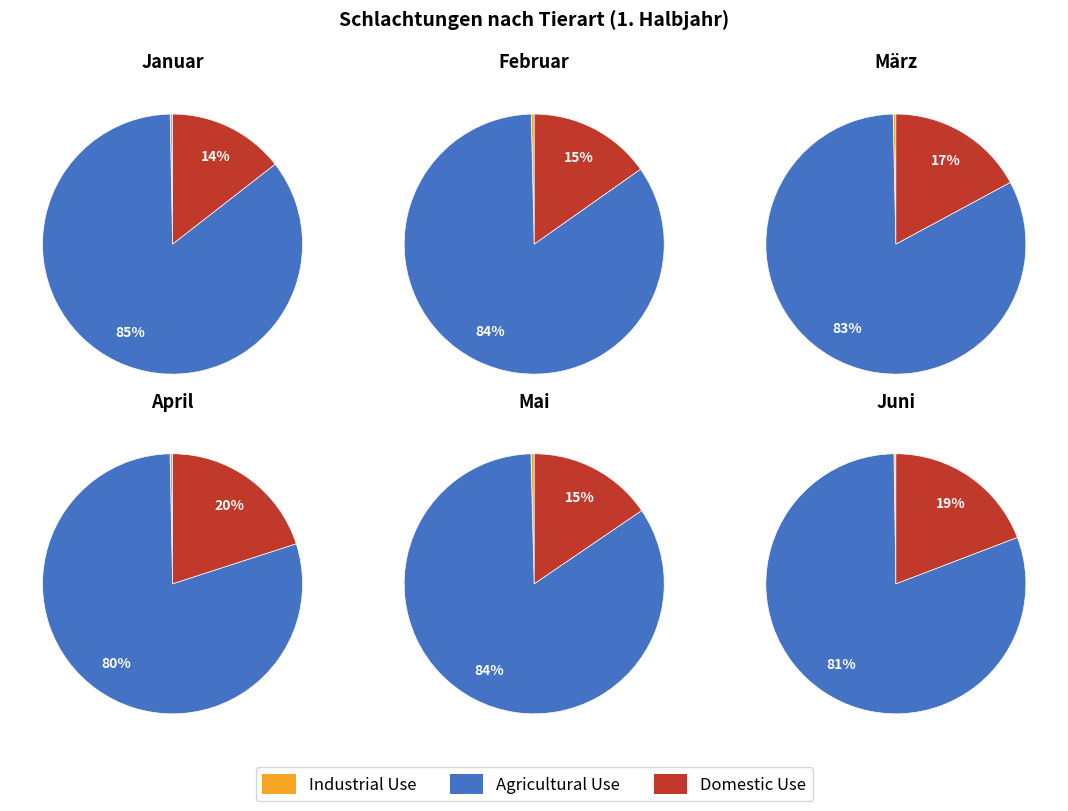

To the nearest percent, what percentage of the pie is Januar?

16%